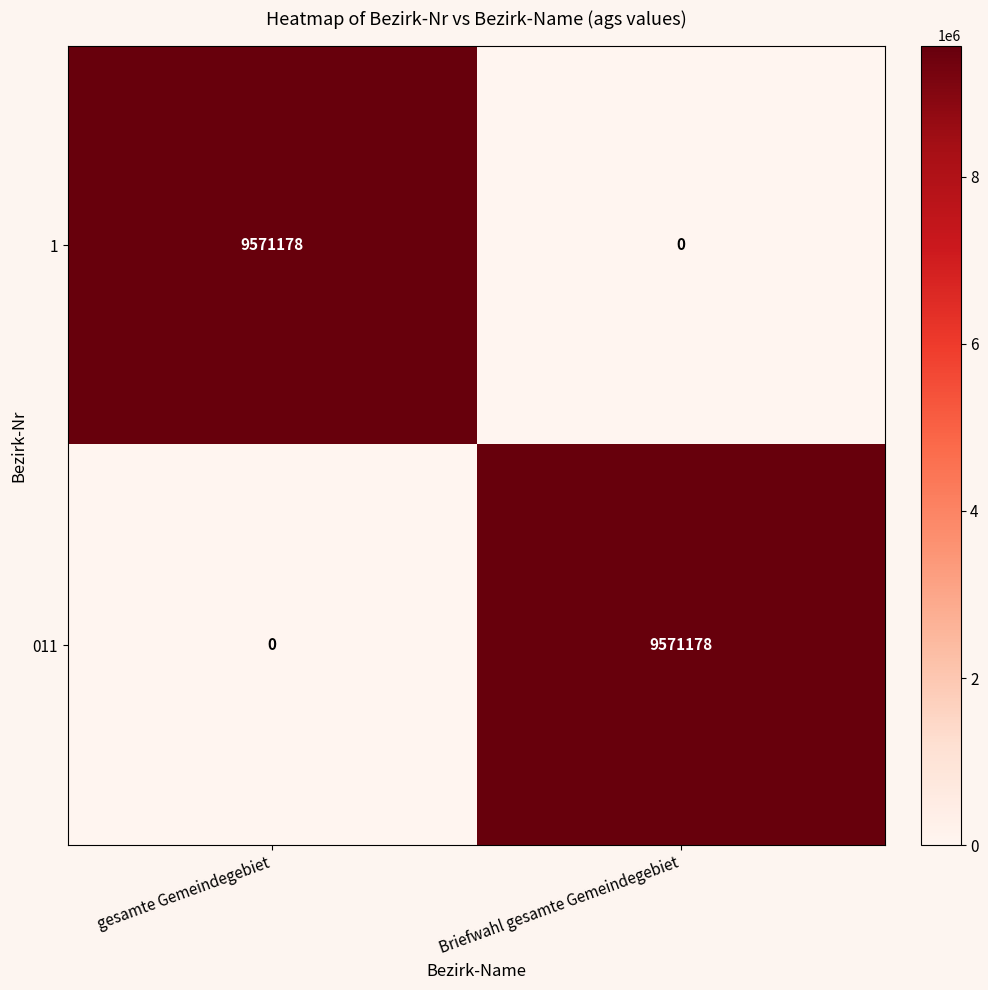

What is the greatest value displayed?

9571178